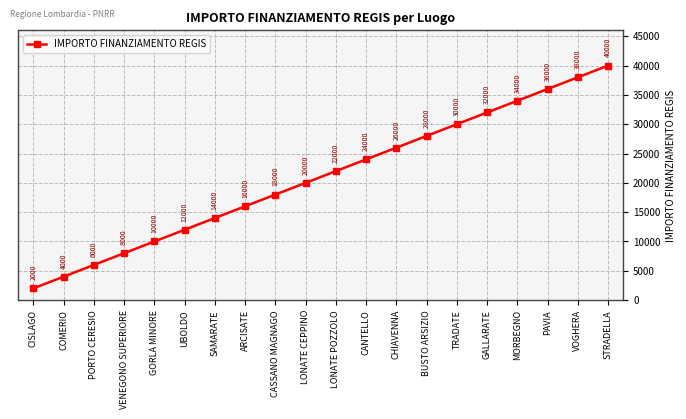

Rank the categories by value from highest to lowest.

STRADELLA, VOGHERA, PAVIA, MORBEGNO, GALLARATE, TRADATE, BUSTO ARSIZIO, CHIAVENNA, CANTELLO, LONATE POZZOLO, LONATE CEPPINO, CASSANO MAGNAGO, ARCISATE, SAMARATE, UBOLDO, GORLA MINORE, VENEGONO SUPERIORE, PORTO CERESIO, COMERIO, CISLAGO